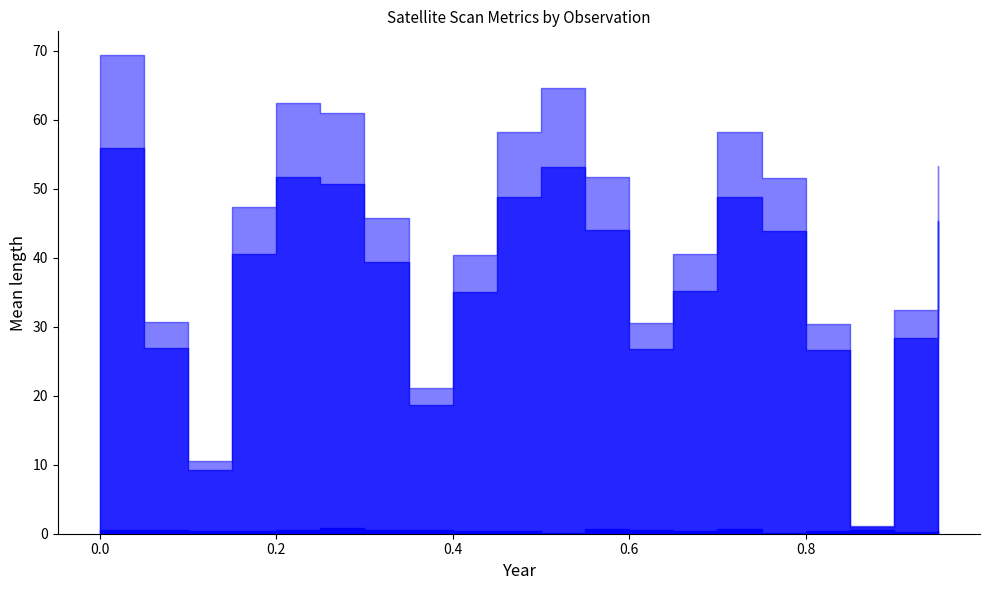

List the series in order of their peak value, lowest first.

dnbrad, scan_angle, satz